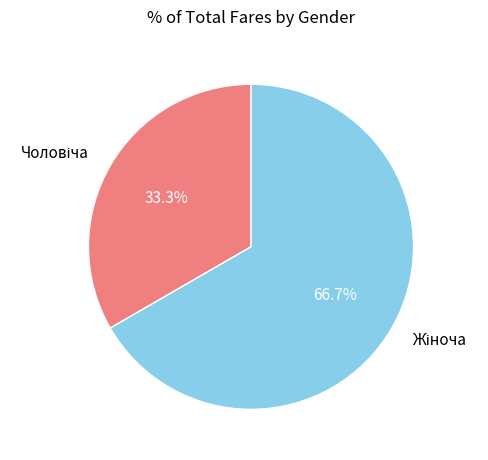

Is there any slice that represents more than half of the pie?

Yes